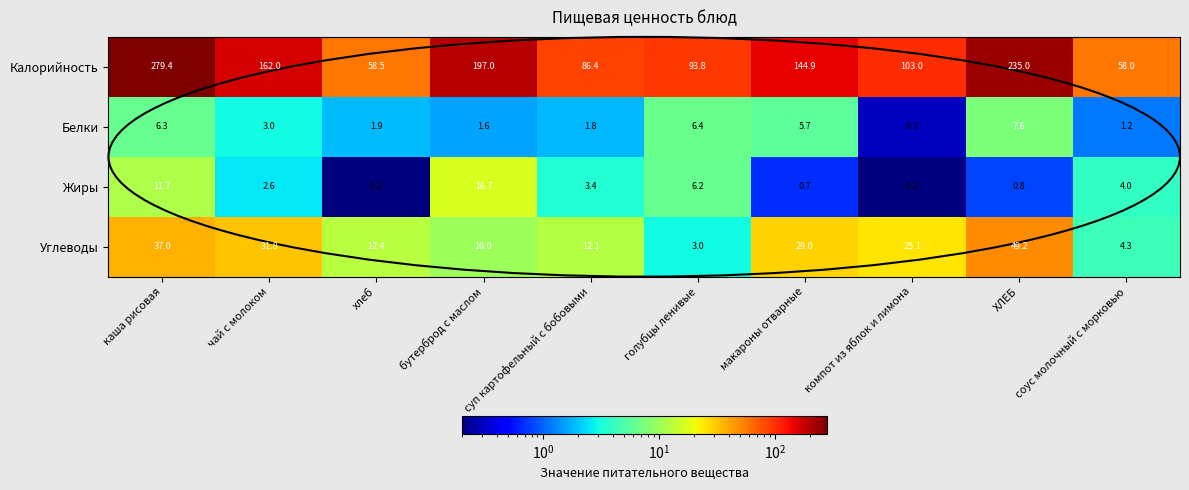

True or false: Белки has a value of 8.8 at голубцы ленивые.

False